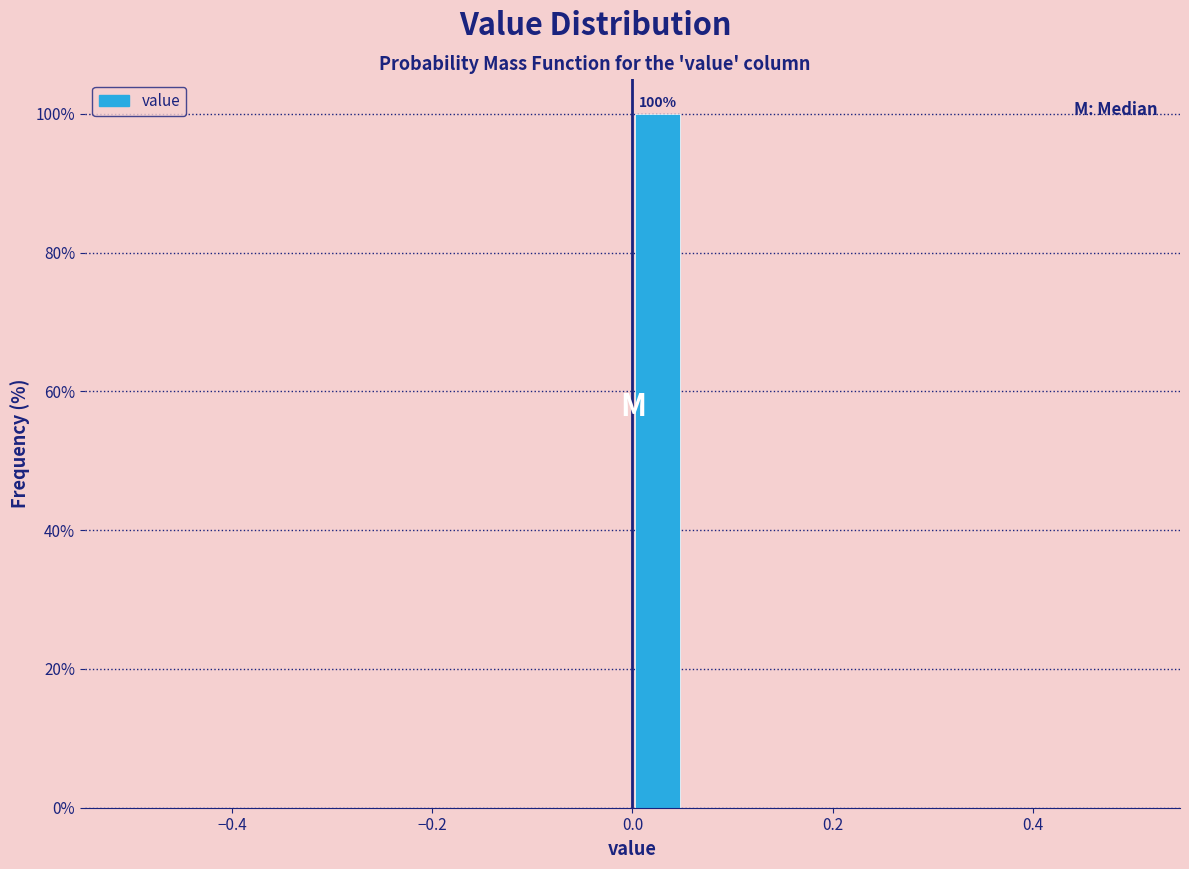

Read against the x-axis, roughly where is the centre of the tallest bar?

0.02